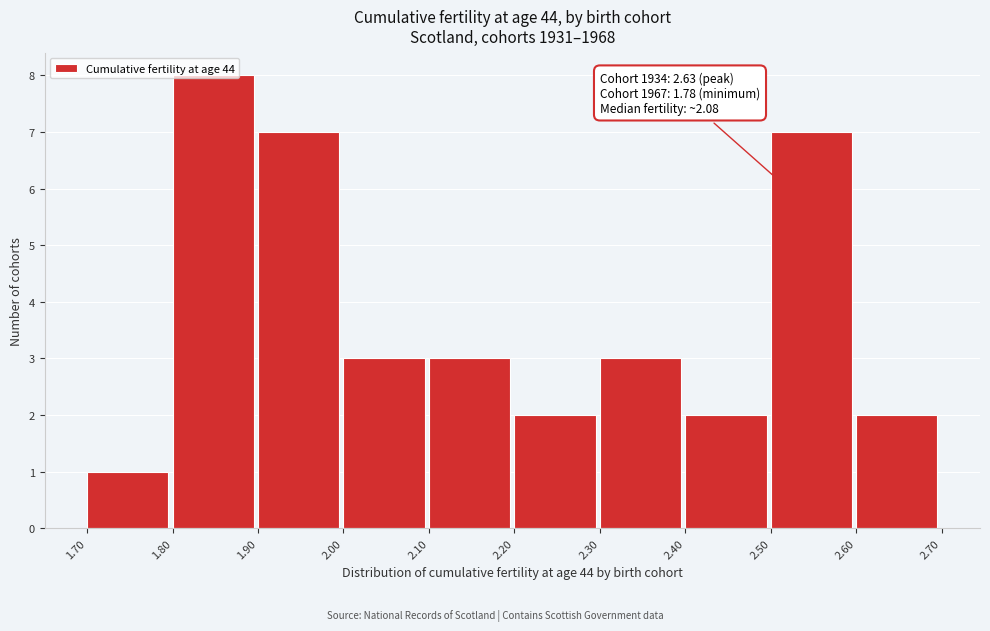

Which range on the x-axis has the tallest bar?

1.80 to 1.90